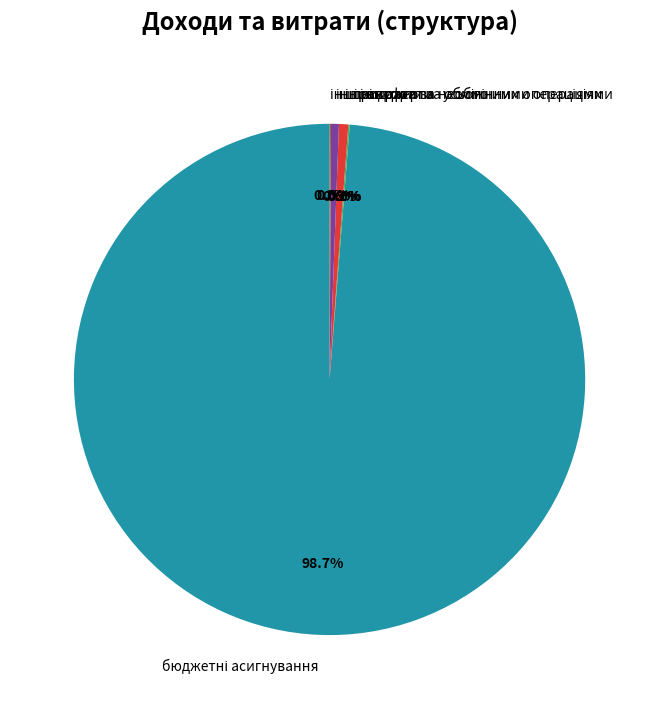

Does any single category account for the majority?

Yes